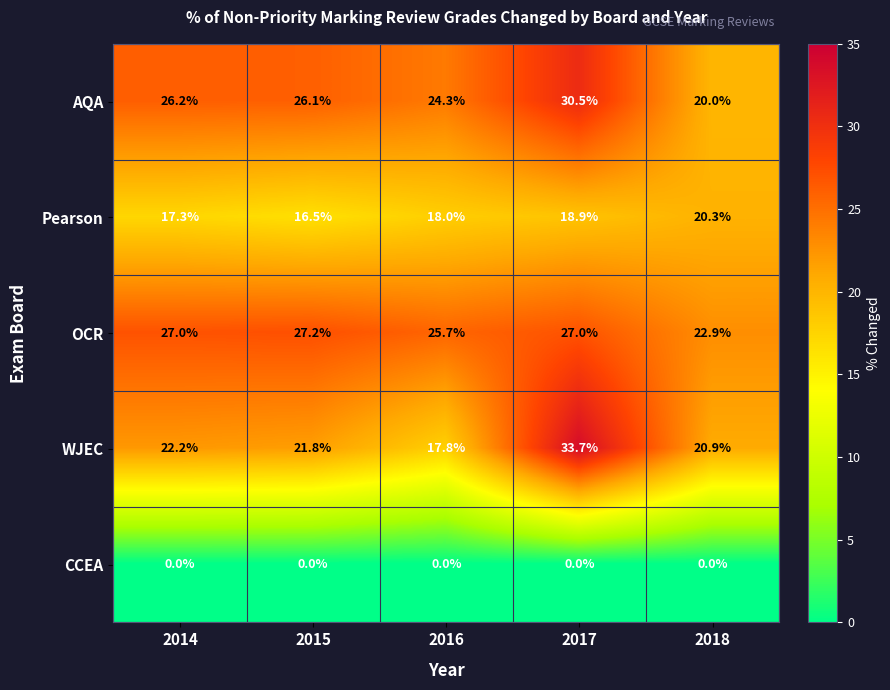

Which series changed the most between 2015 and 2017?

WJEC